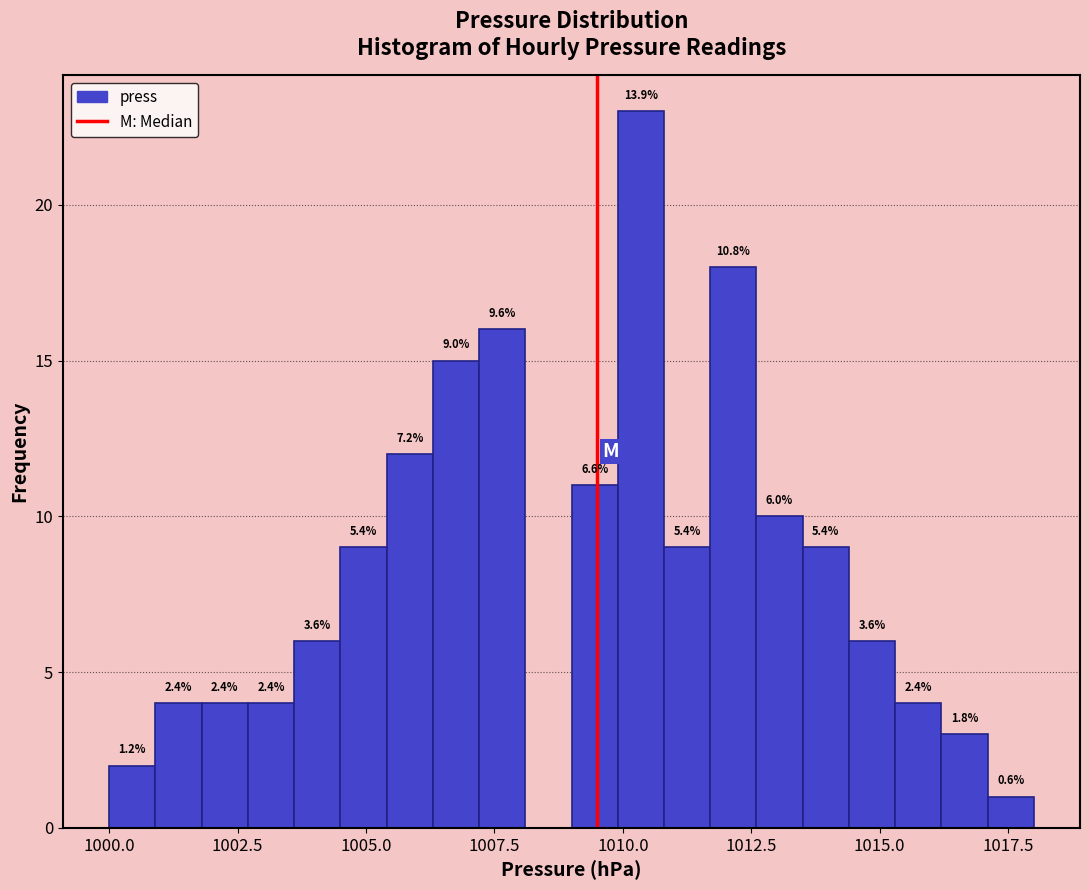

Read against the x-axis, roughly where is the centre of the tallest bar?

1010.5